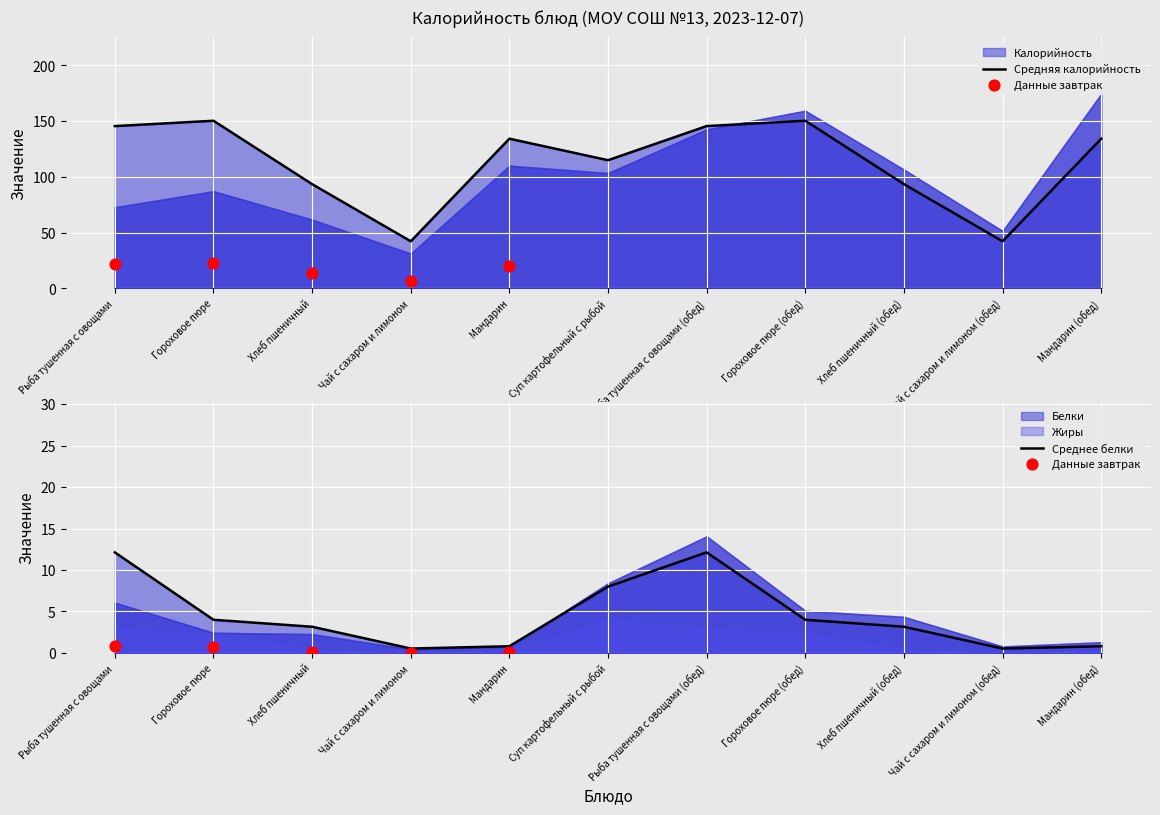

Is the value of Калорийность at Мандарин greater than the value of Белки at Чай с сахаром и лимоном (обед)?

Yes